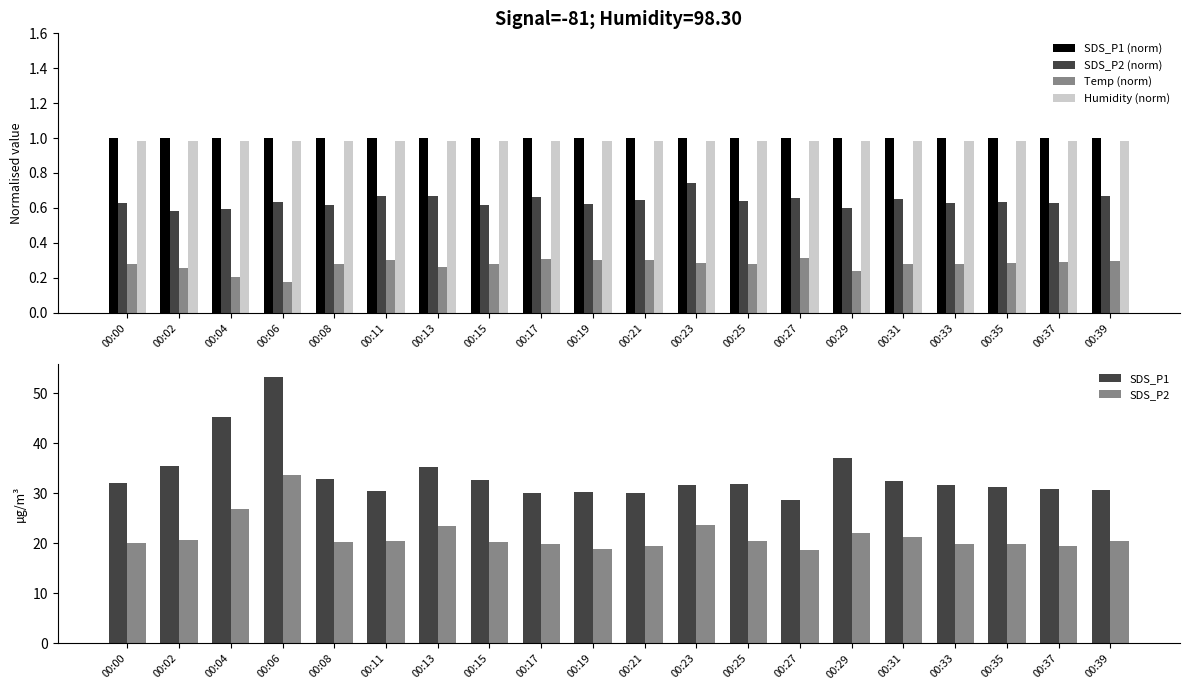

Which category has the lowest value in the Temp (norm) series?

00:06